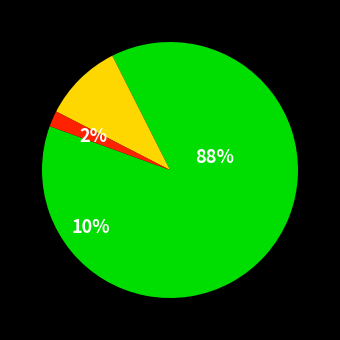

Which has a higher value, INTRODUCCIÓN AL DERECHO or ESCRIT ACAD E INVEST JURIDIC?

ESCRIT ACAD E INVEST JURIDIC